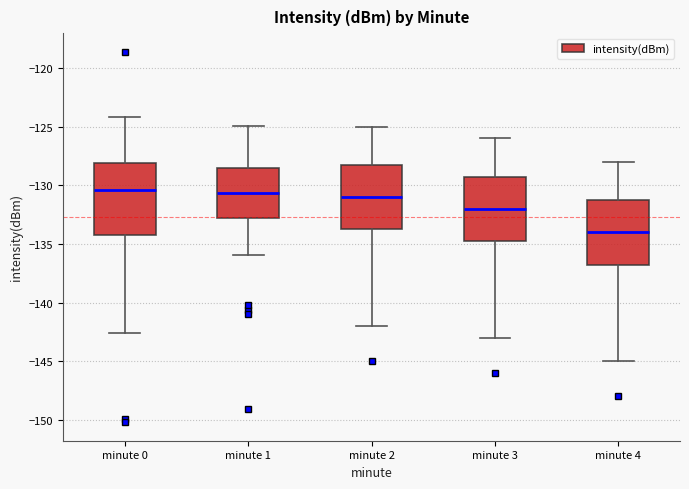

Where does the upper whisker of the box for minute 2 end on the y-axis? The values are not printed on the chart, so give them approximately, as read against the axis.

-125.0